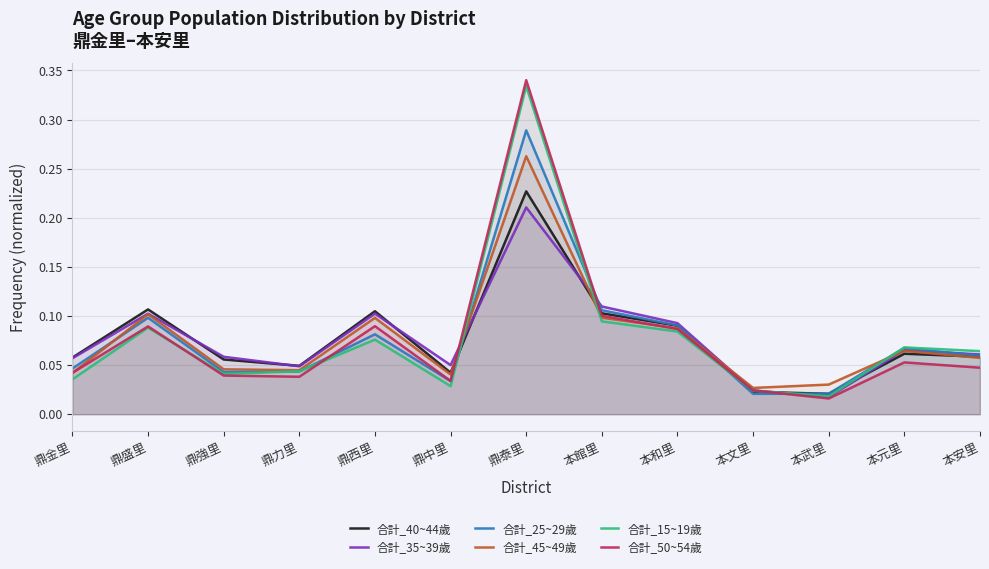

What is the difference between the maximum and second lowest values in the 合計_25~29歲 series?

0.3